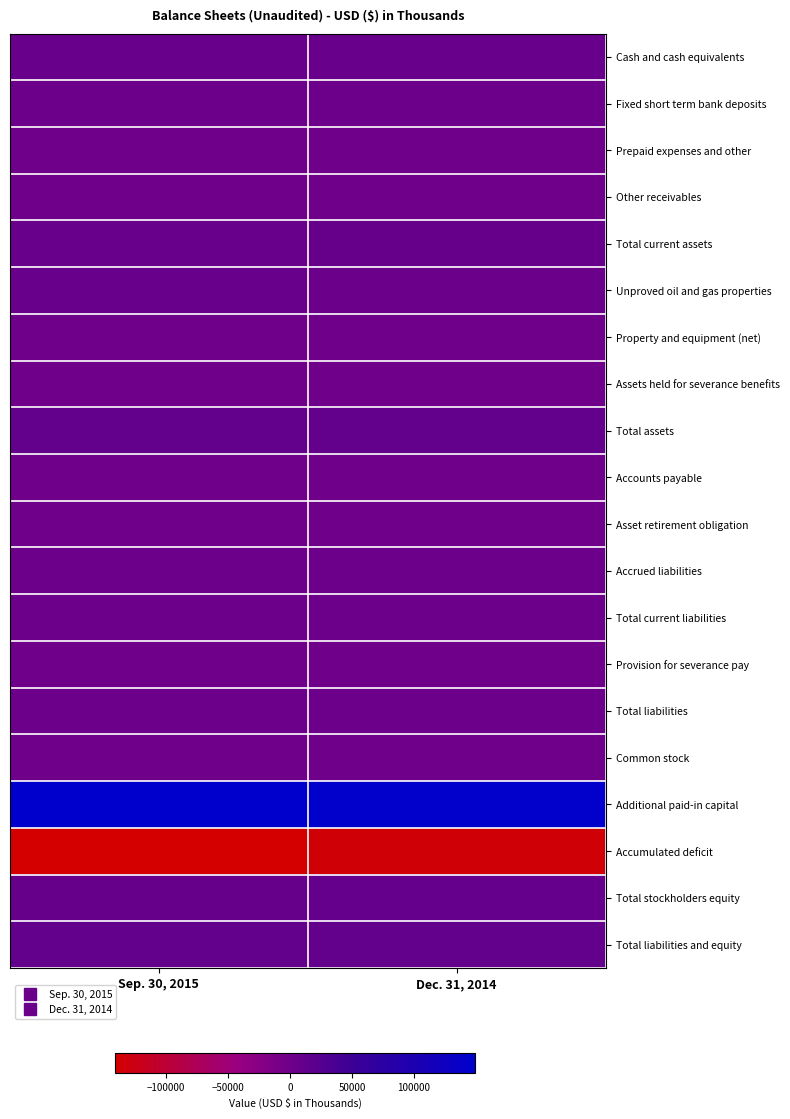

Reading right to left, extract all data points from this chart.

Cash and cash equivalents: Dec. 31, 2014=5344	Sep. 30, 2015=4214
Fixed short term bank deposits: Dec. 31, 2014=1298	Sep. 30, 2015=1299
Prepaid expenses and other: Dec. 31, 2014=280	Sep. 30, 2015=165
Other receivables: Dec. 31, 2014=181	Sep. 30, 2015=398
Total current assets: Dec. 31, 2014=7634	Sep. 30, 2015=6076
Unproved oil and gas properties: Dec. 31, 2014=3891	Sep. 30, 2015=4460
Property and equipment (net): Dec. 31, 2014=186	Sep. 30, 2015=147
Assets held for severance benefits: Dec. 31, 2014=169	Sep. 30, 2015=201
Total assets: Dec. 31, 2014=11880	Sep. 30, 2015=10884
Accounts payable: Dec. 31, 2014=132	Sep. 30, 2015=123
Asset retirement obligation: Dec. 31, 2014=163	Sep. 30, 2015=445
Accrued liabilities: Dec. 31, 2014=870	Sep. 30, 2015=1765
Total current liabilities: Dec. 31, 2014=1165	Sep. 30, 2015=2333
Provision for severance pay: Dec. 31, 2014=195	Sep. 30, 2015=231
Total liabilities: Dec. 31, 2014=1360	Sep. 30, 2015=2564
Common stock: Dec. 31, 2014=358	Sep. 30, 2015=378
Additional paid-in capital: Dec. 31, 2014=144958	Sep. 30, 2015=149228
Accumulated deficit: Dec. 31, 2014=-134796	Sep. 30, 2015=-141286
Total stockholders equity: Dec. 31, 2014=10520	Sep. 30, 2015=8320
Total liabilities and equity: Dec. 31, 2014=11880	Sep. 30, 2015=10884